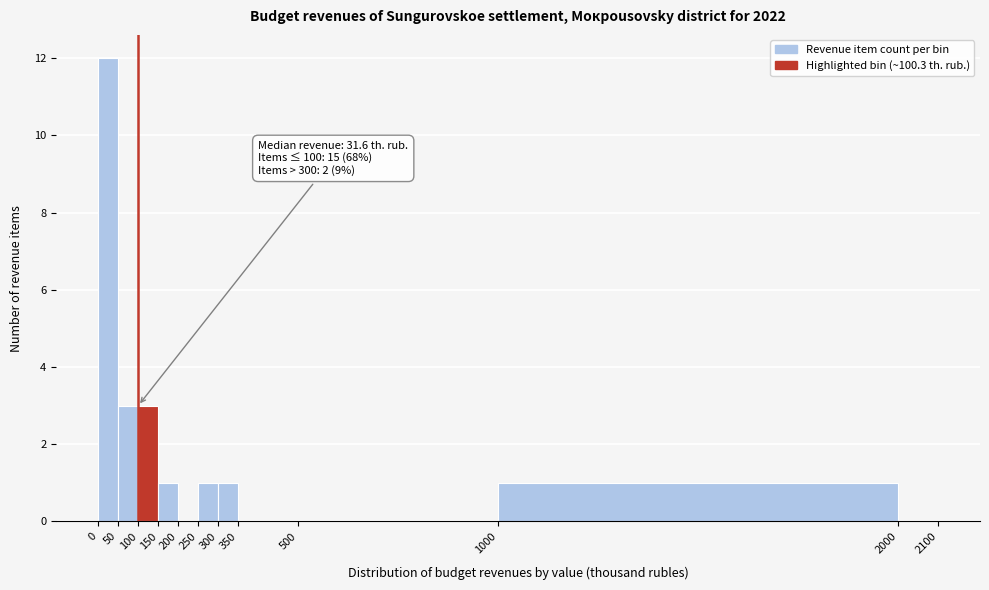

Over which range of the x-axis is the bar tallest?

0 to 50